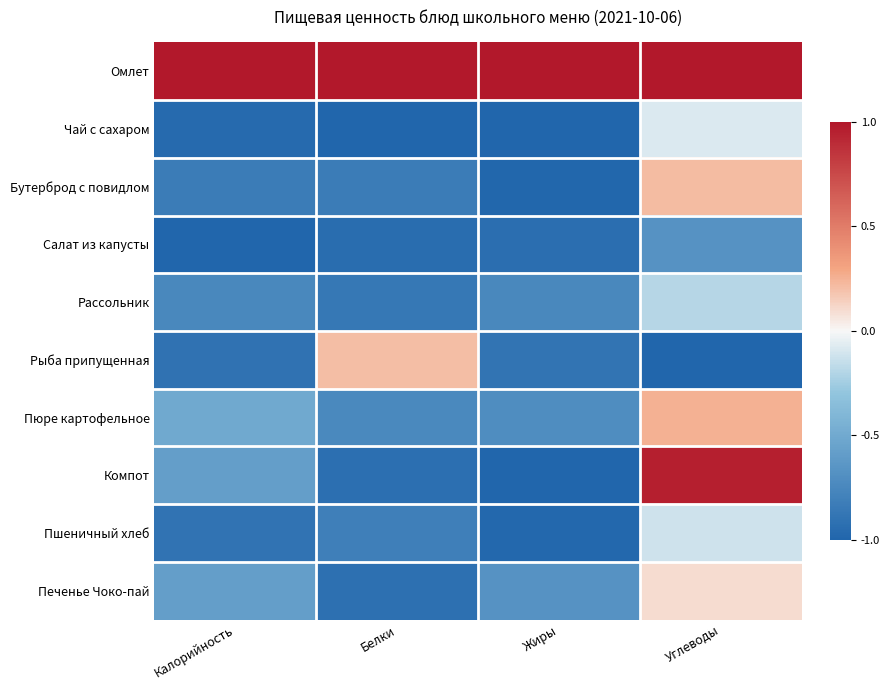

How many distinct data groups are displayed?

10